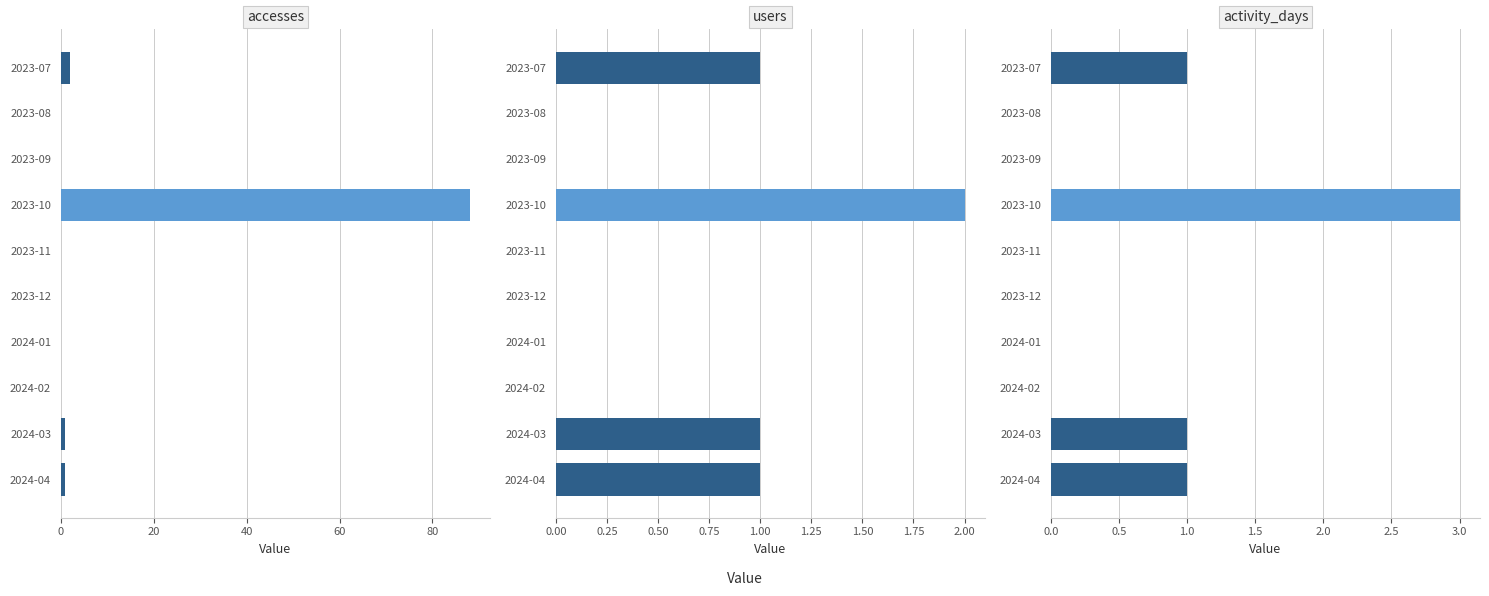

How many bars are there in each group?

3